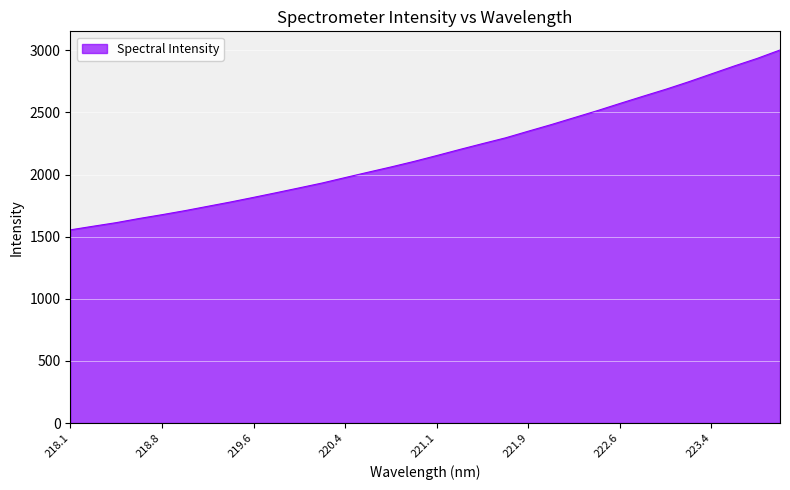

What is the minimum value shown in the chart?

1554.7